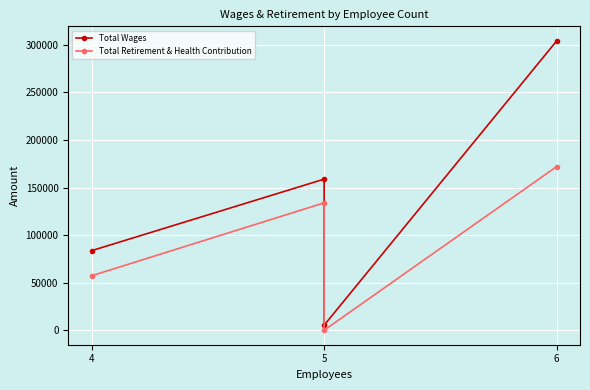

Is it true that Total Retirement & Health Contribution equals 133870 at 5?

True